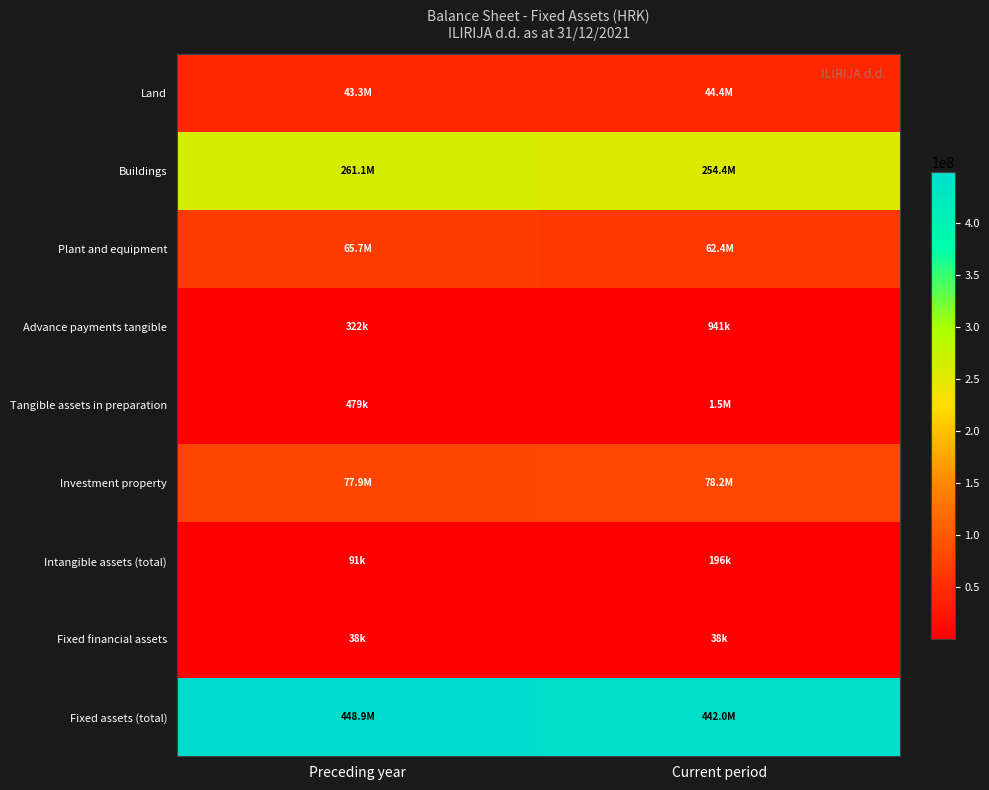

Which series has the largest total across all categories?

Fixed assets (total)